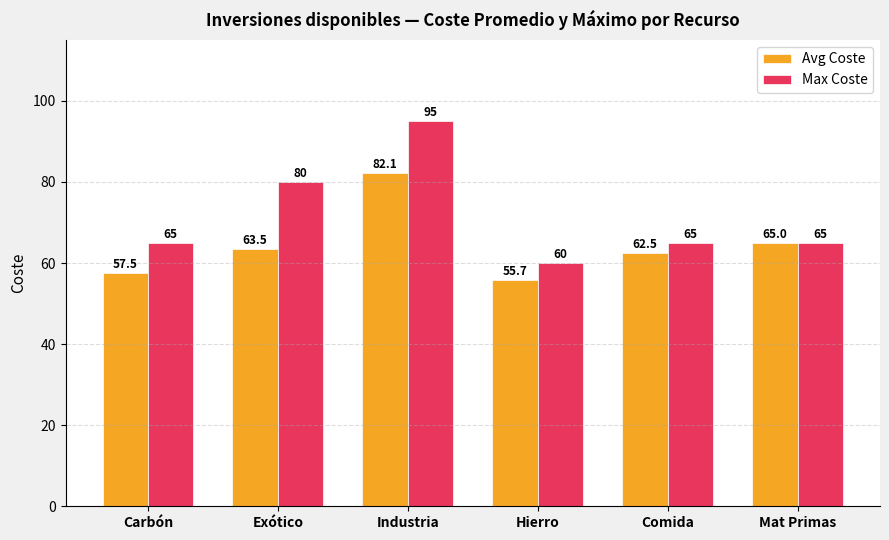

Rank the series by their maximum value, from highest to lowest.

Max Coste, Avg Coste